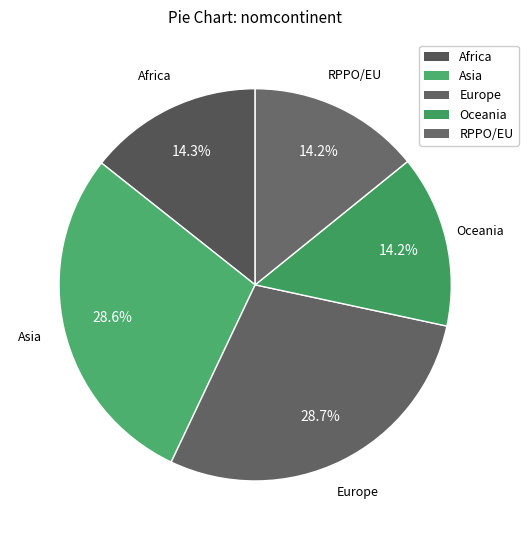

To the nearest percent, what portion does Europe represent?

29%